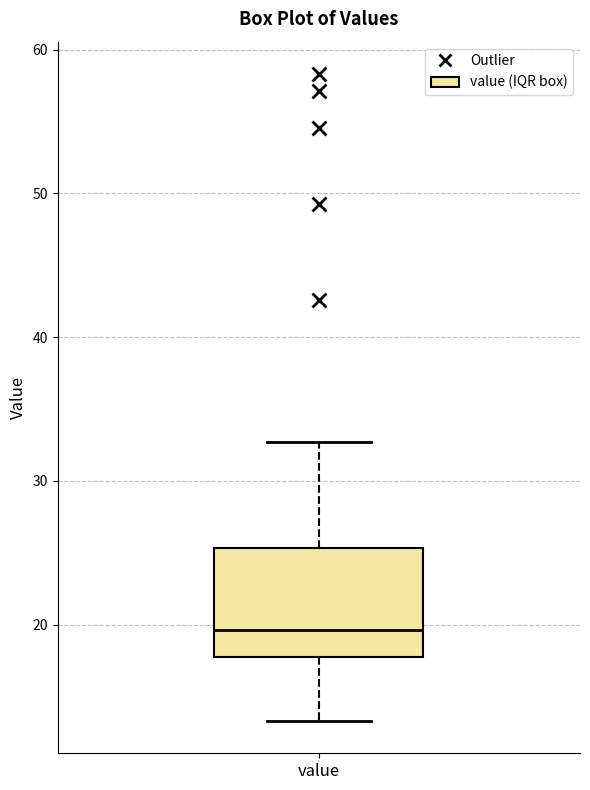

Where does the median line of the box for value sit on the y-axis? The values are not printed on the chart, so give them approximately, as read against the axis.

20